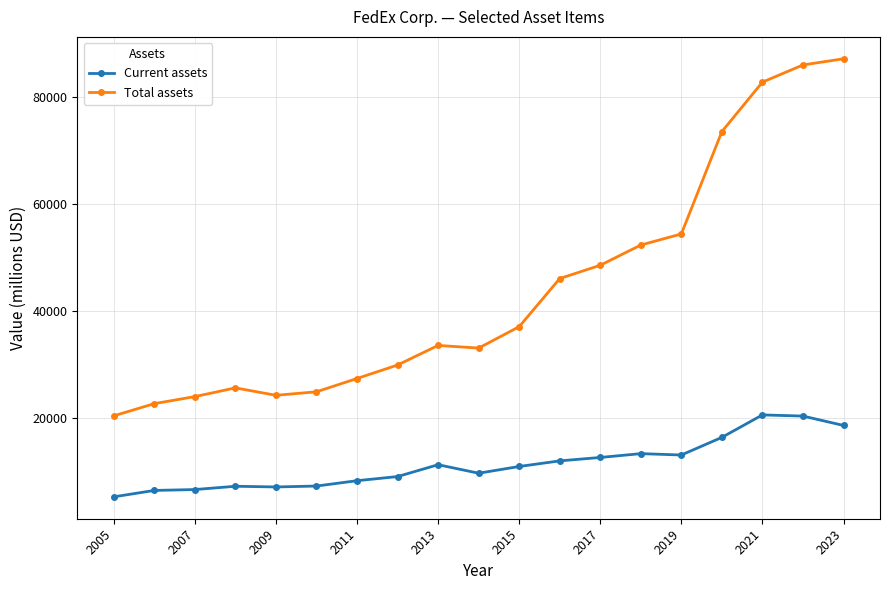

True or false: Total assets and Current assets intersect in this chart.

False